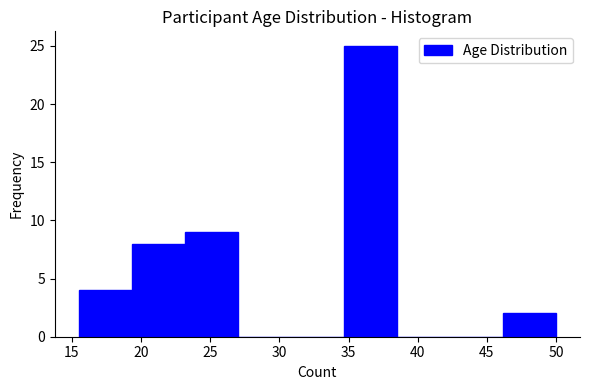

What is the height of the bar covering 15.5 to 19.5 on the x-axis? Neither the bar edges nor the heights are printed on the chart, so give them approximately, as read against the axes.

4